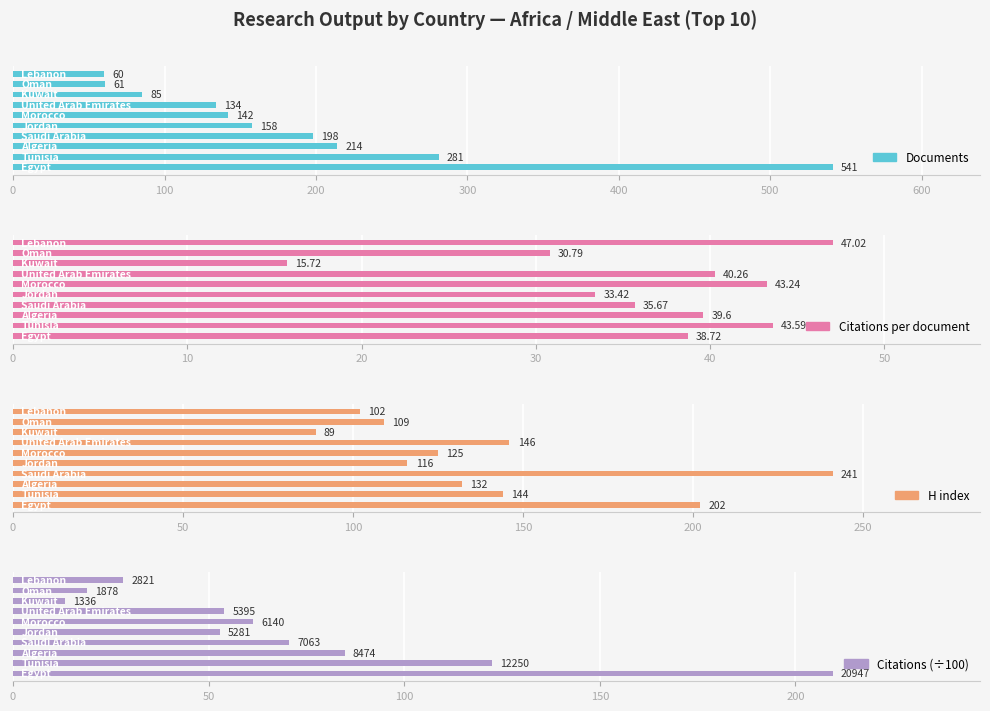

Is it true that Citations (÷100) equals 122.5 at 100?

True